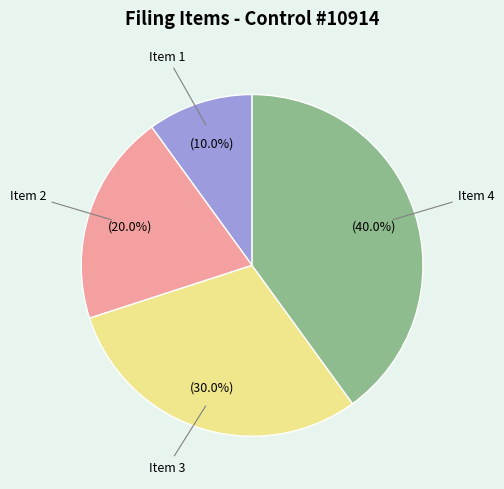

What is the ratio of the value at Item 1 to the value at Item 3?

0.3